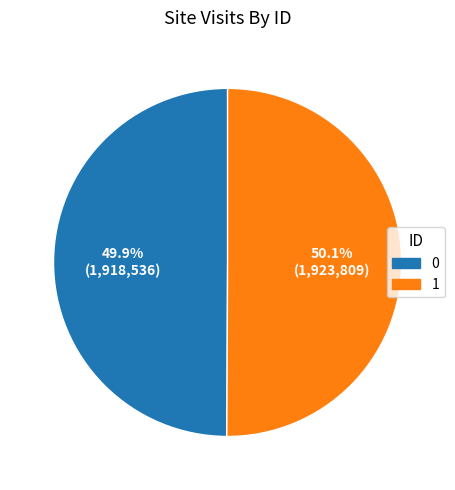

How many segments does this pie chart have?

2